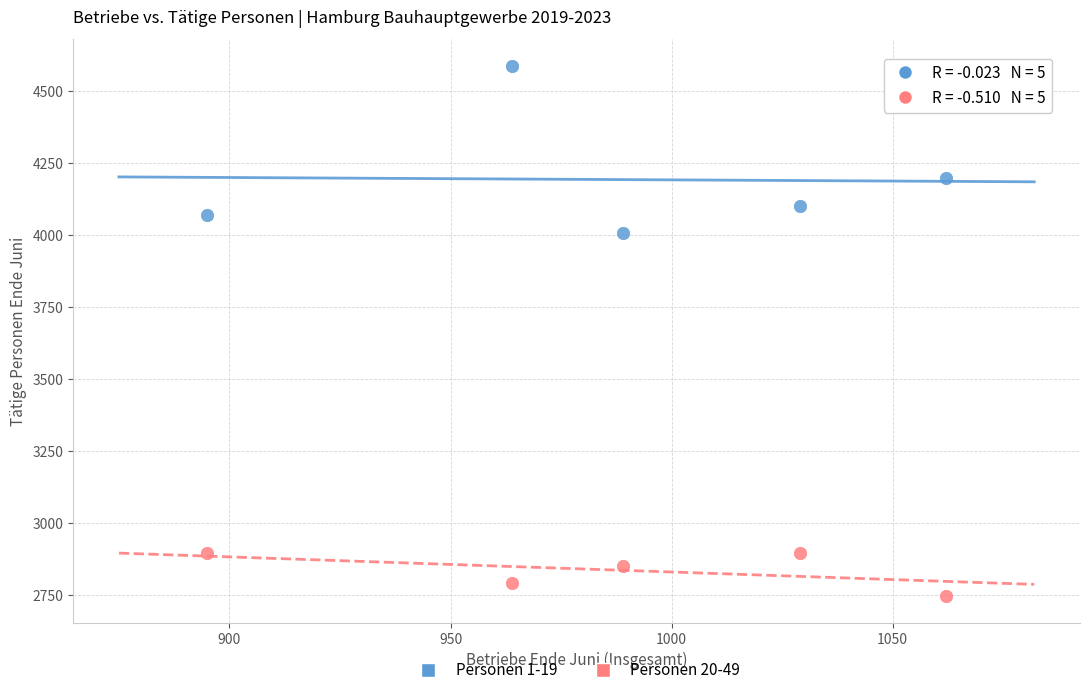

Across all data points, what is the range of X values (max minus min)?

167